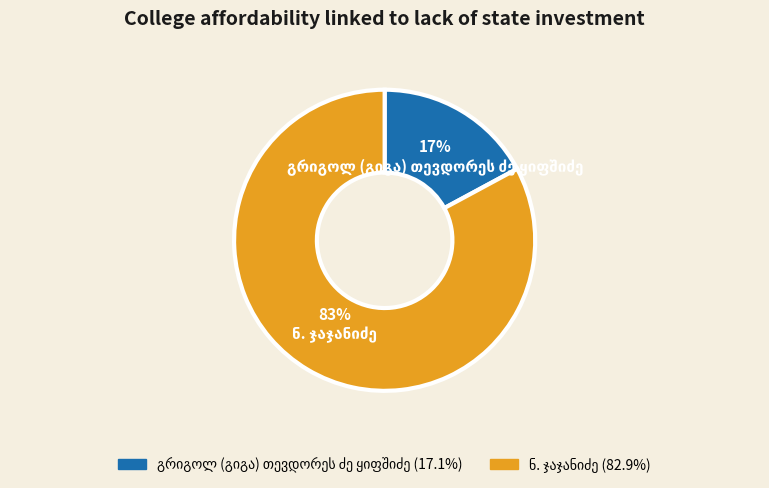

Is there a majority slice in this chart?

Yes